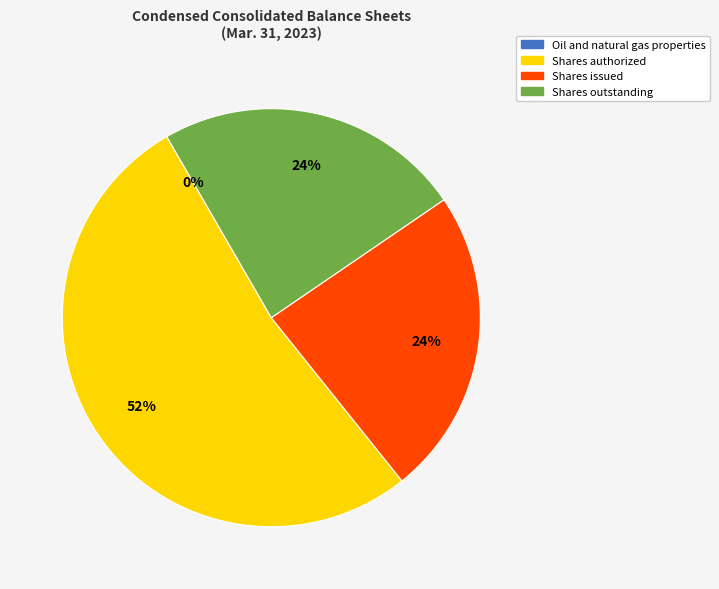

Do Shares outstanding and Shares authorized together represent more than half of the pie?

Yes